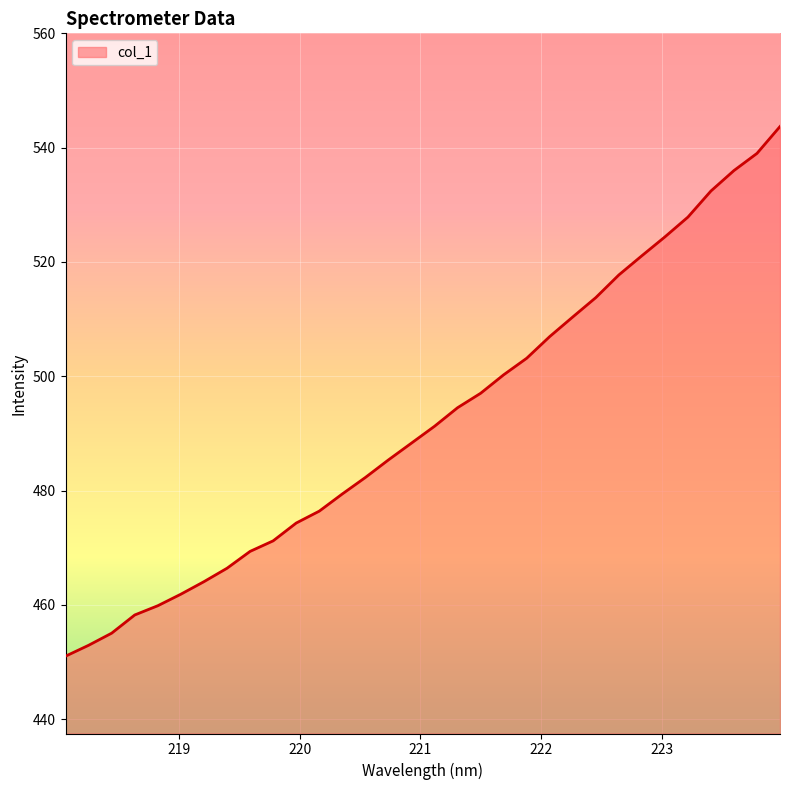

What is the maximum value shown in the chart?

543.7